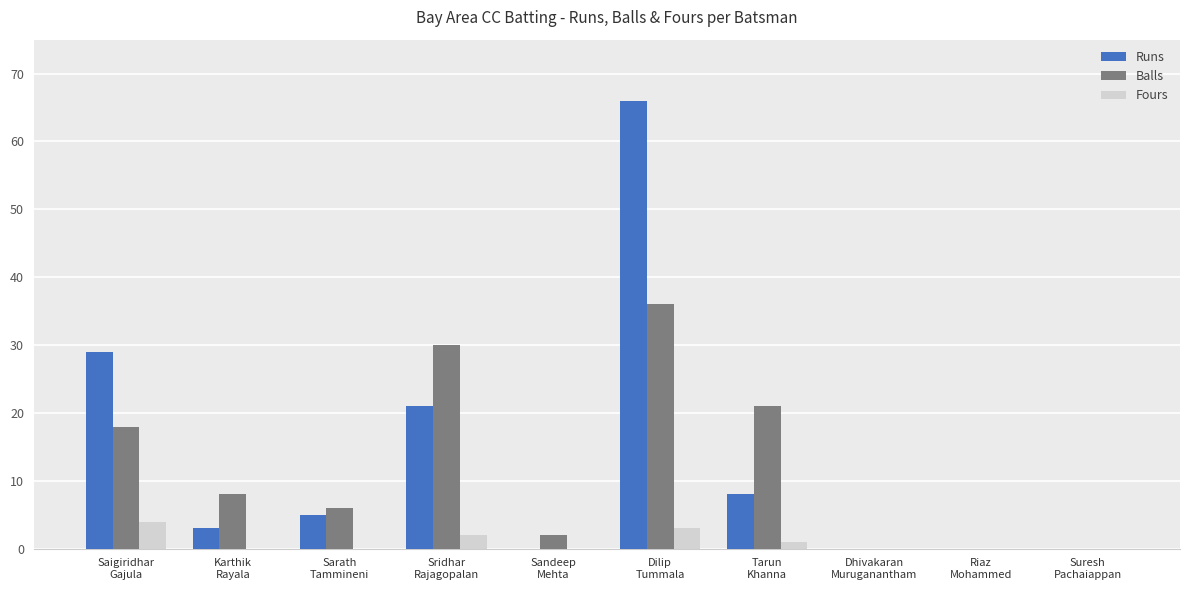

What are all the series names shown in the legend?

Runs, Balls, Fours